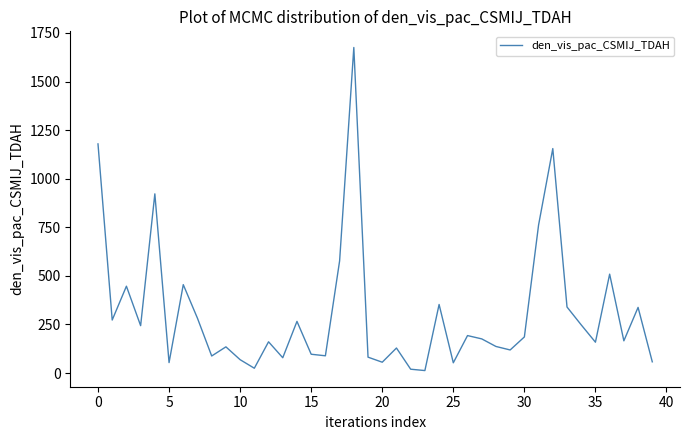

True or false: the data has more than 0 interior local peaks.

True